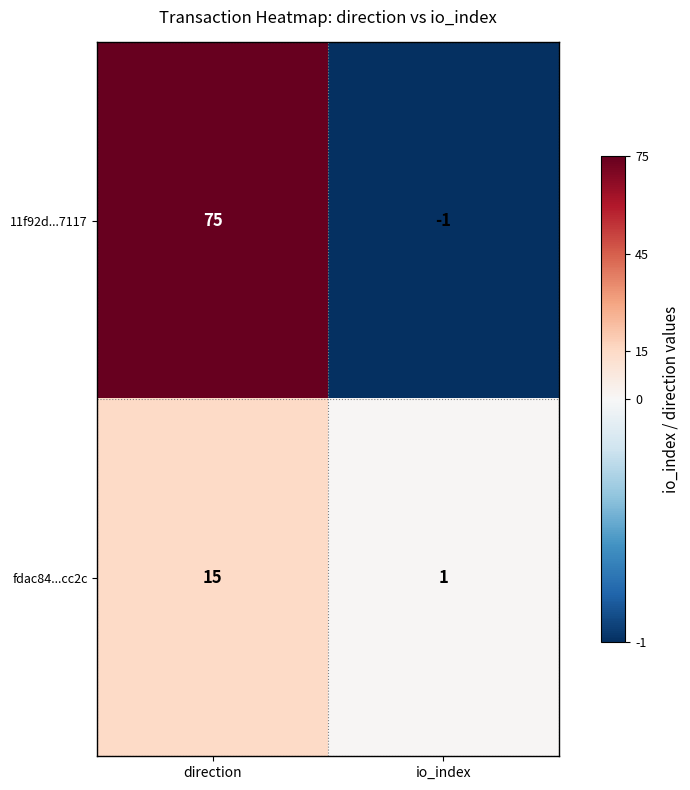

Which series has the largest total across all categories?

11f92d...7117